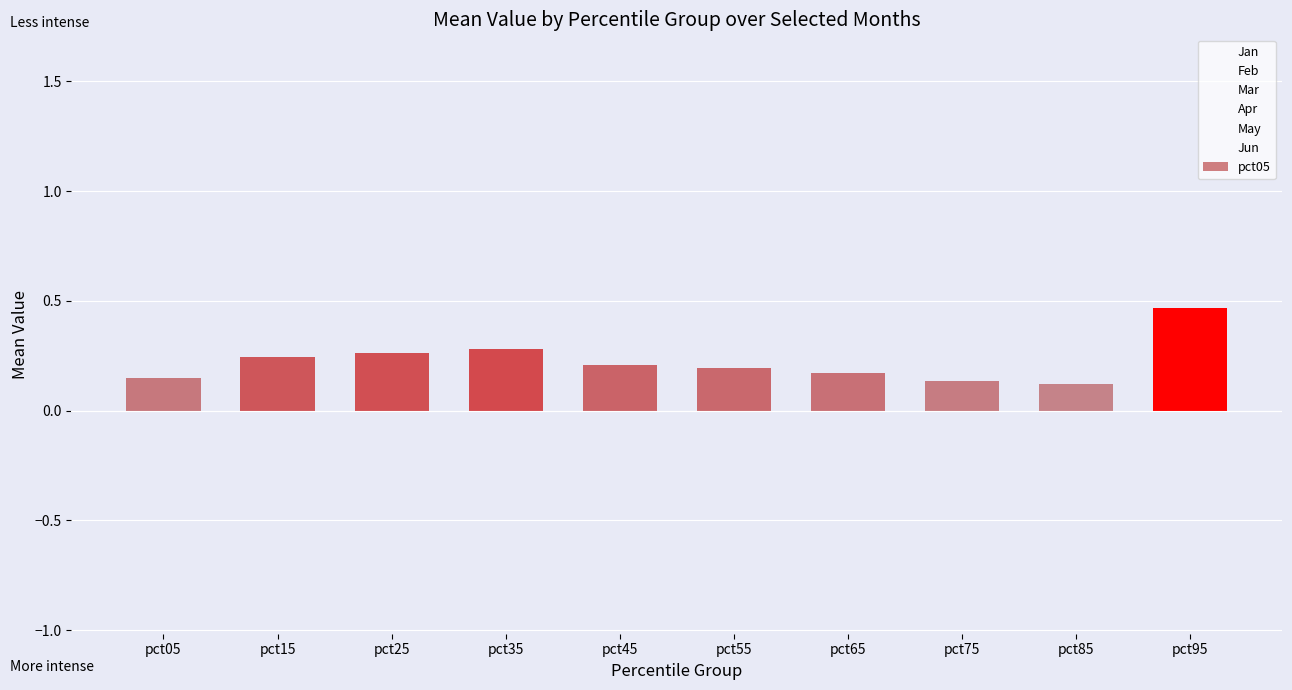

The May series shows 0.1 at pct55. True or false?

False